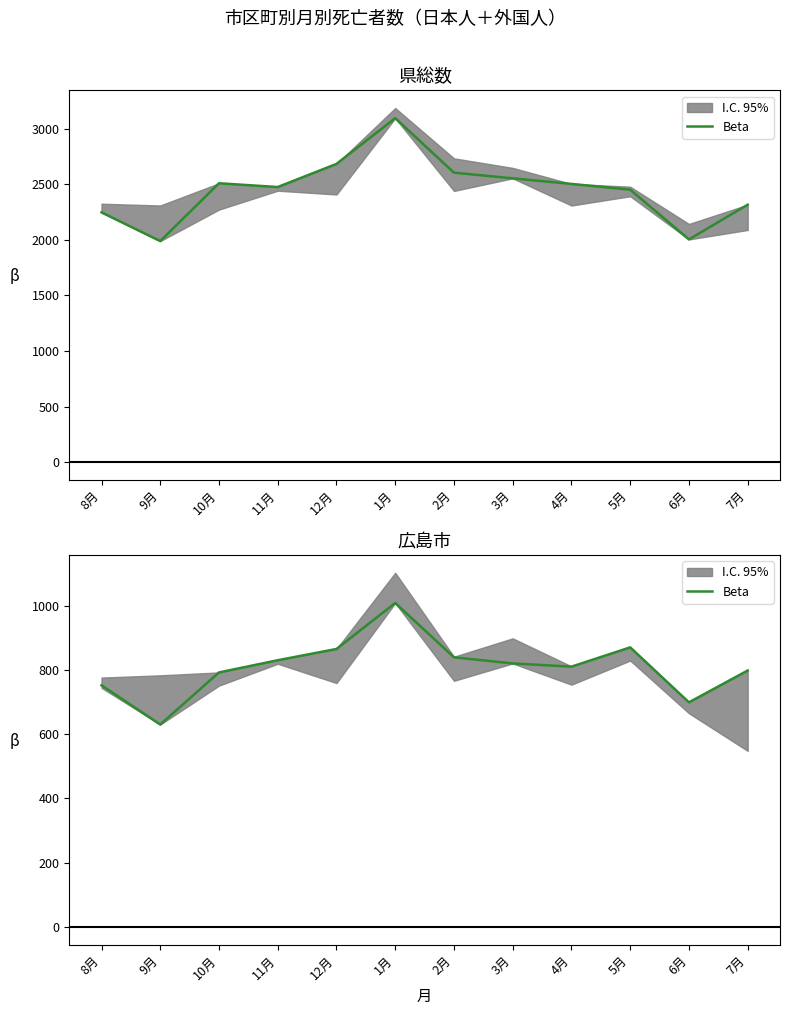

Count the number of values greater than 820.

5